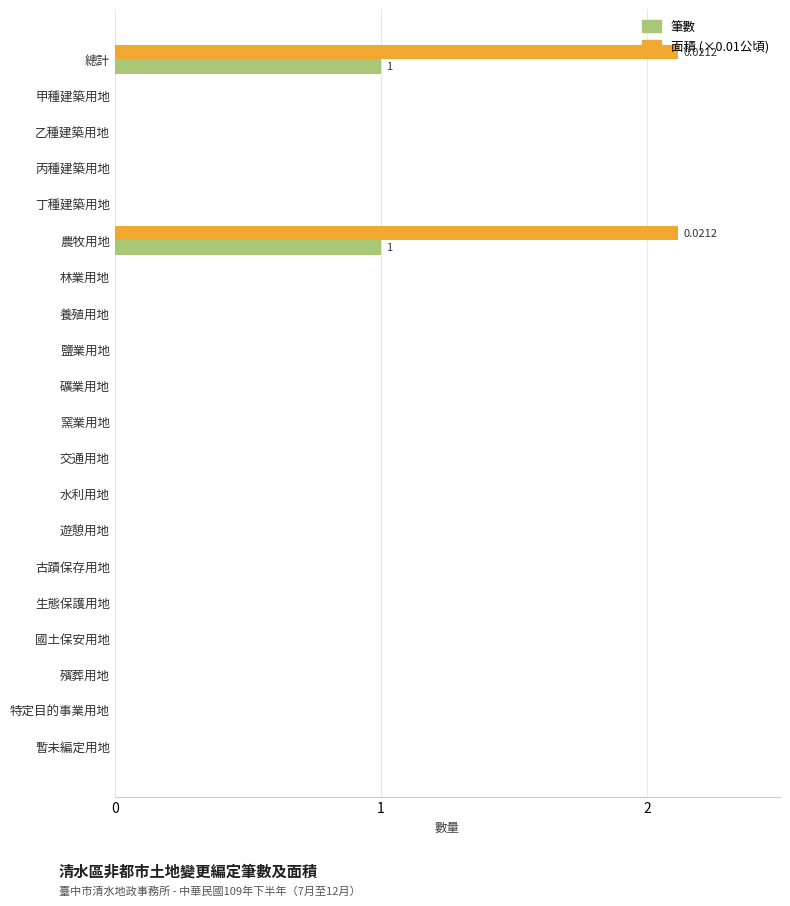

What are all the series names shown in the legend?

筆數, 面積 (×0.01公頃)